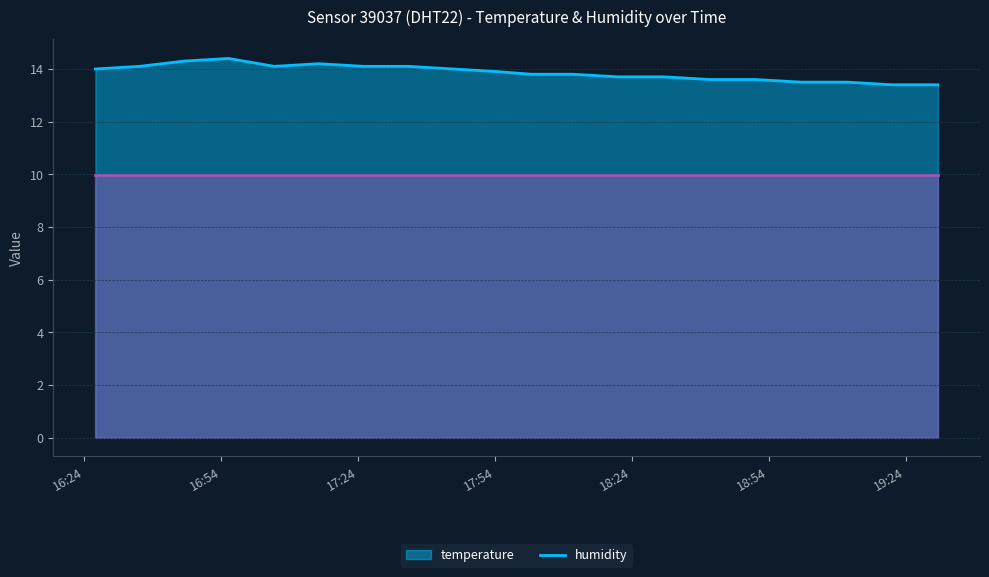

What is the difference between the maximum and second lowest values?

1.0